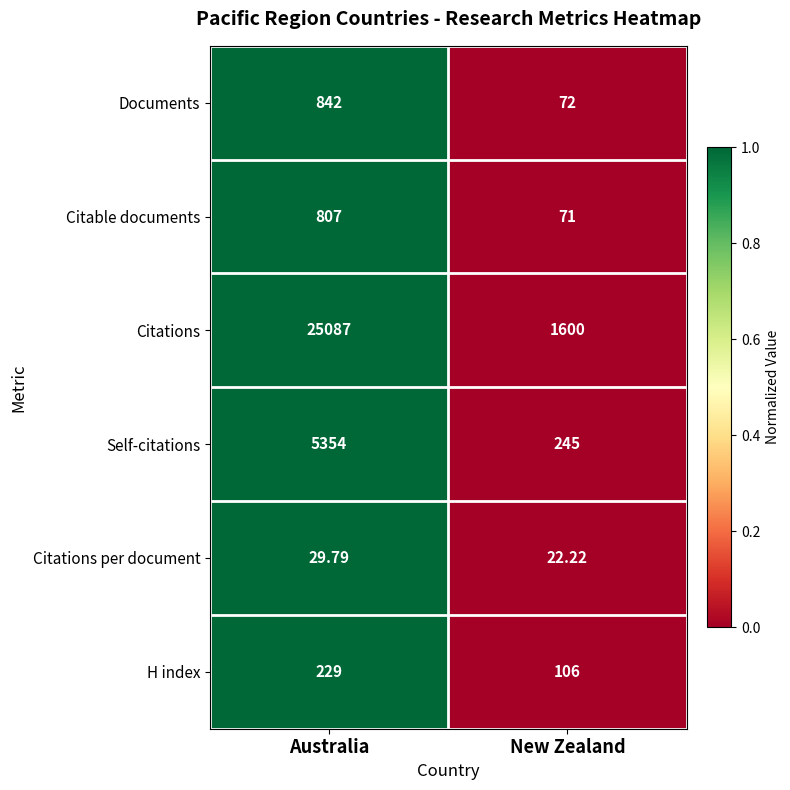

Which series has the largest total across all categories?

Citations